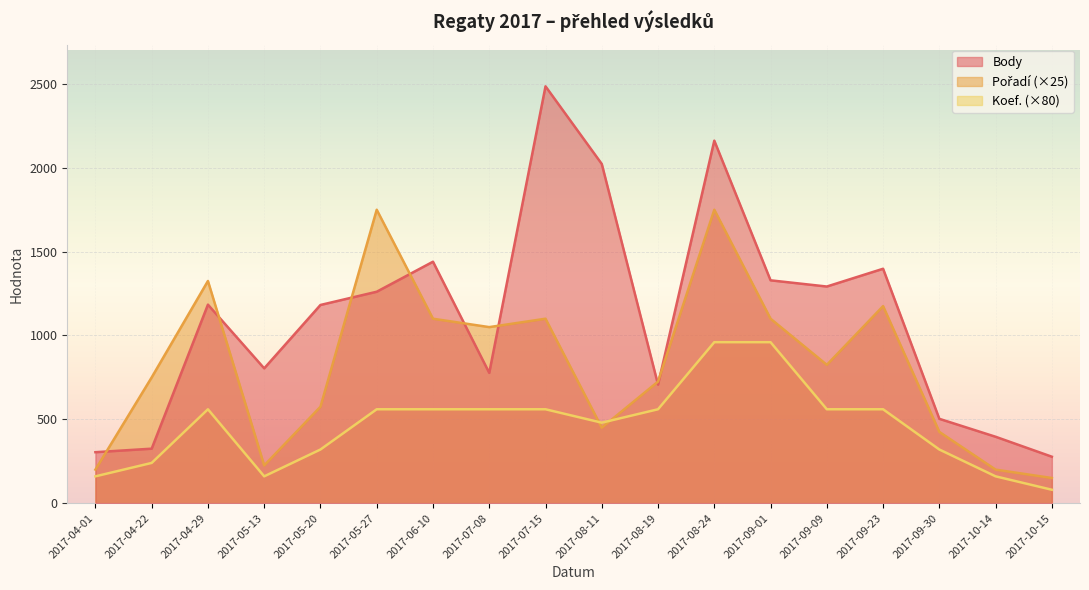

Reading left to right, what are all the values shown in this chart?

Body: 304	325	1184	804	1182	1261	1440	777	2486	2023	707	2162	1329	1292	1398	503	396	277
Pořadí: 200	750	1325	225	575	1750	1100	1050	1100	450	725	1750	1100	825	1175	425	200	150
Koef.: 160	240	560	160	320	560	560	560	560	480	560	960	960	560	560	320	160	80